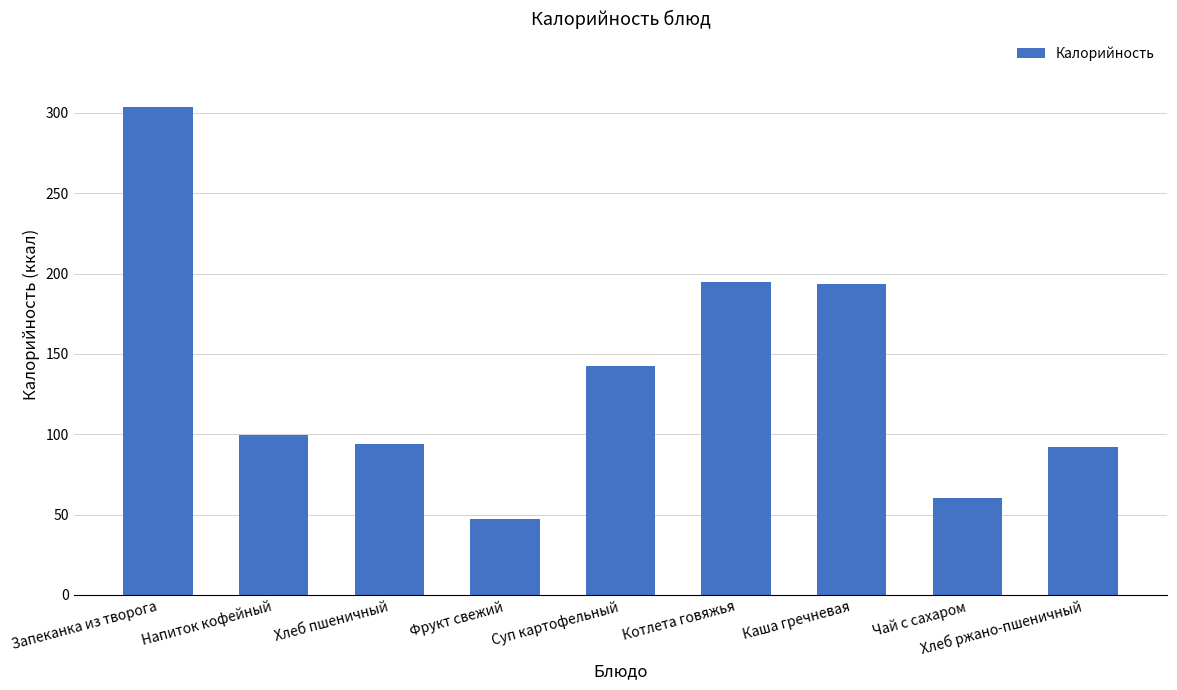

What is the average value?

136.3